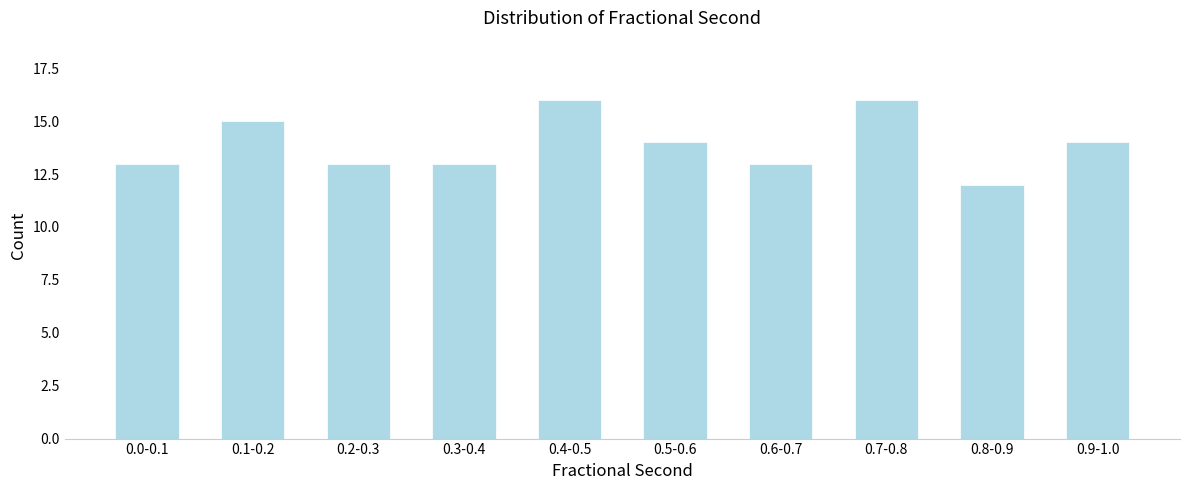

Reading left to right, list all the values displayed in this chart.

0.0-0.1=13	0.1-0.2=15	0.2-0.3=13	0.3-0.4=13	0.4-0.5=16	0.5-0.6=14	0.6-0.7=13	0.7-0.8=16	0.8-0.9=12	0.9-1.0=14